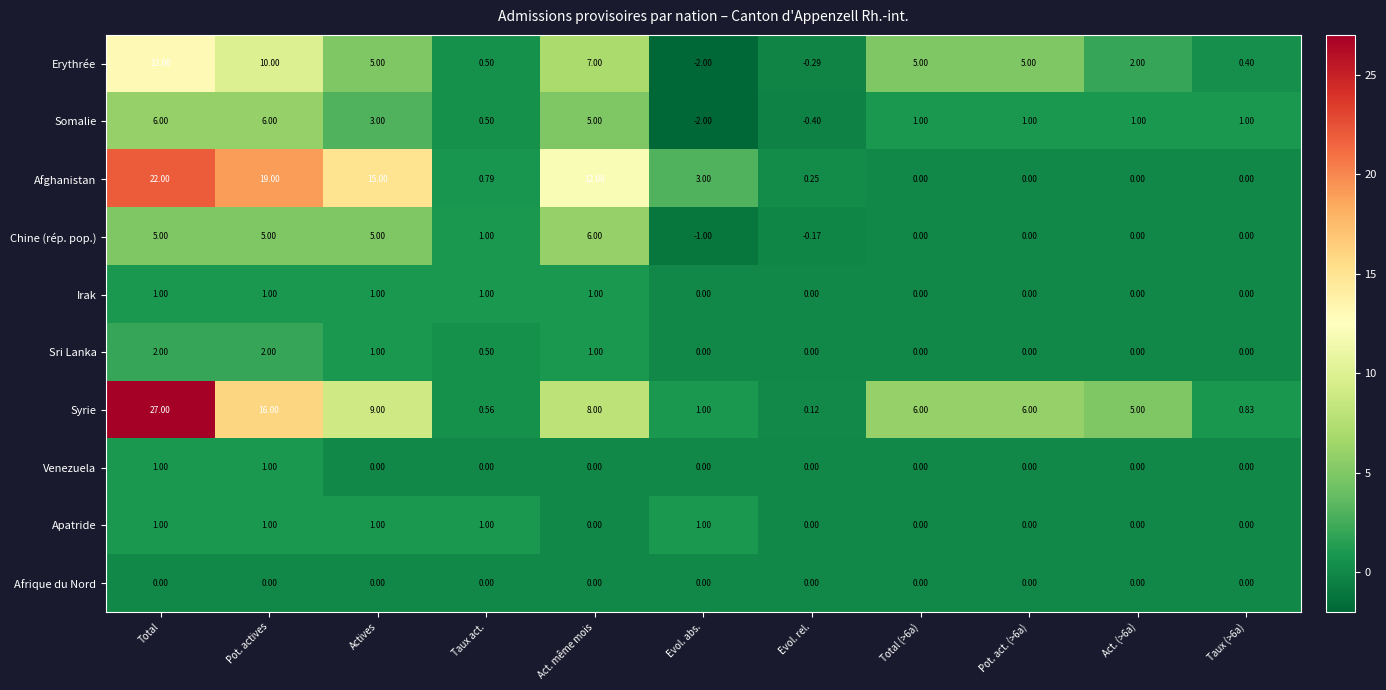

Between Total and Actives, which series saw the biggest shift?

Syrie